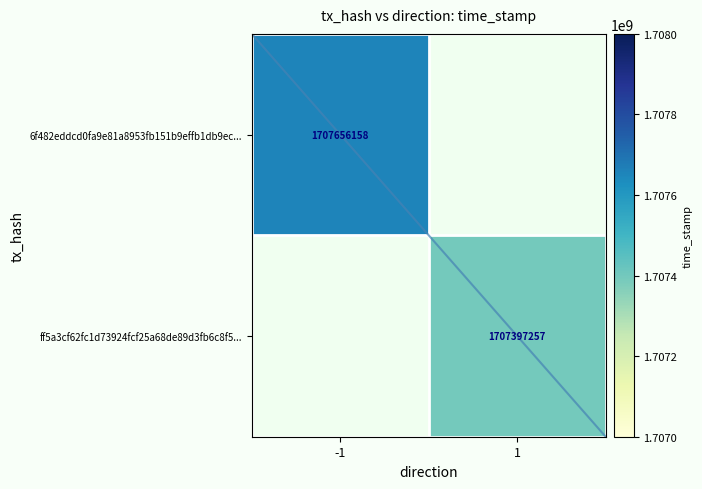

Rank the categories by 6f482eddcd0fa9e81a8953fb151b9effb1db9ec... value from lowest to highest.

-1, 1